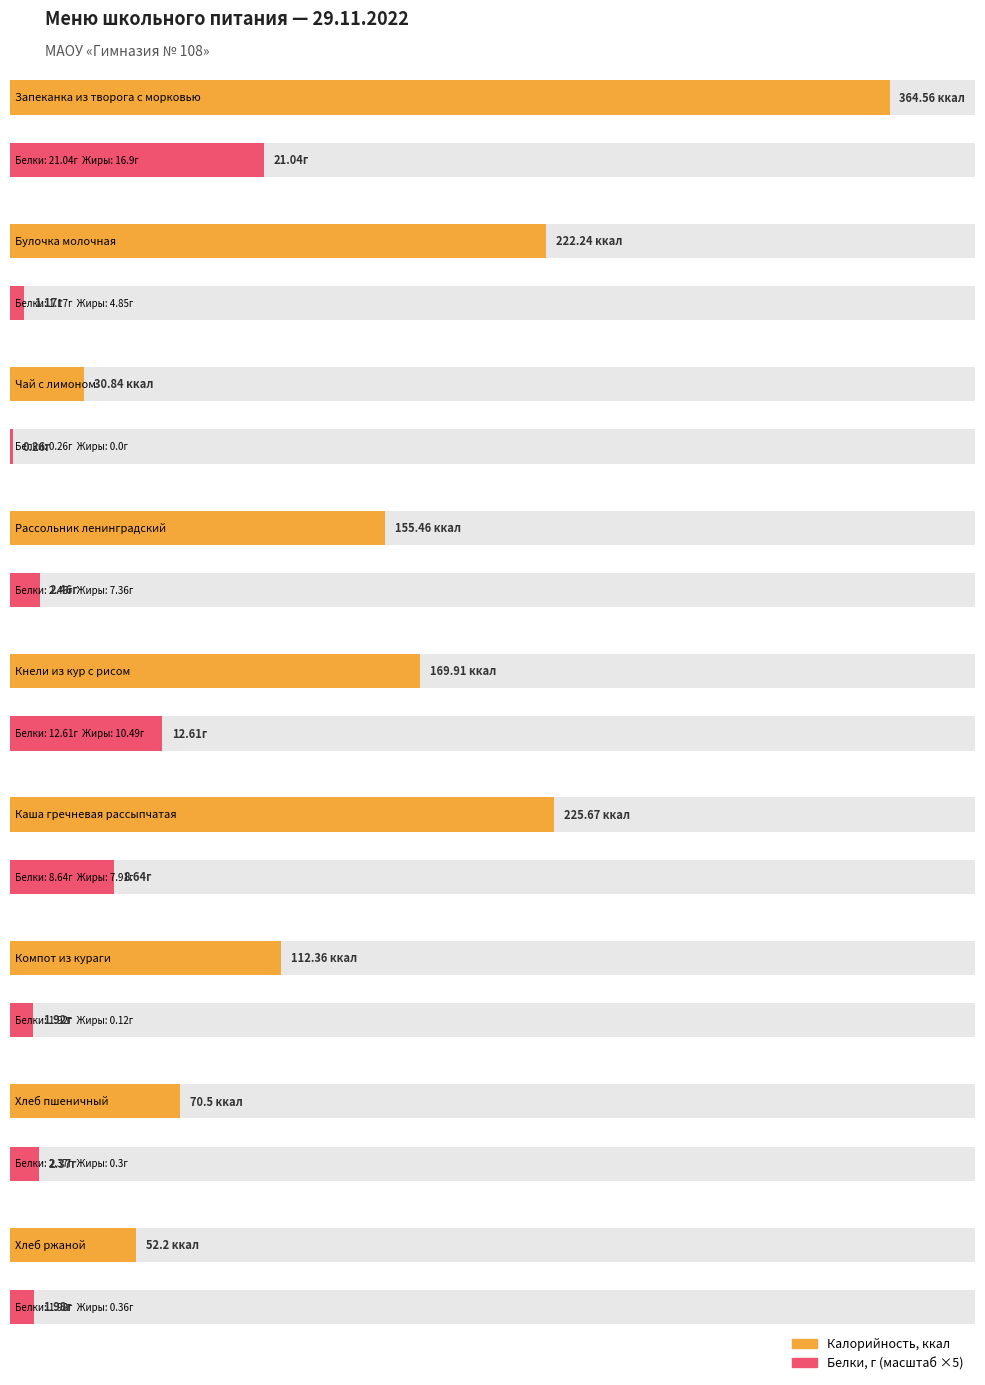

How many values in Жиры are above zero?

8